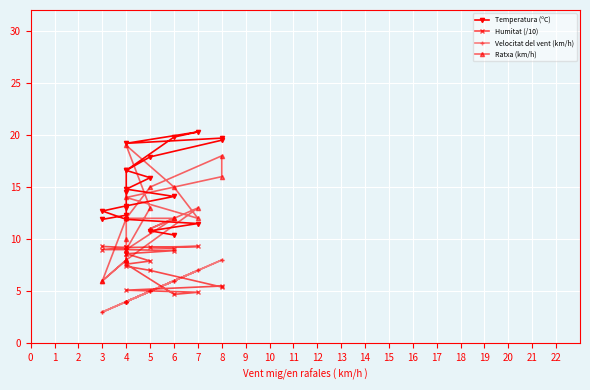

Rank the series by their average value, from highest to lowest.

Temperatura (ºC), Ratxa (km/h), Humitat (/10), Velocitat del vent (km/h)